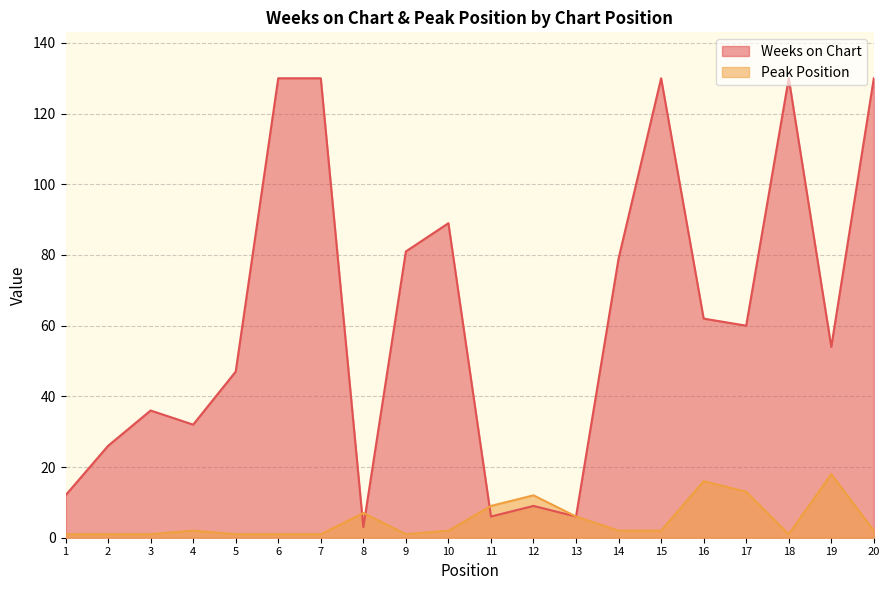

What is the value of the Peak Position point at the 13th from the left?

6